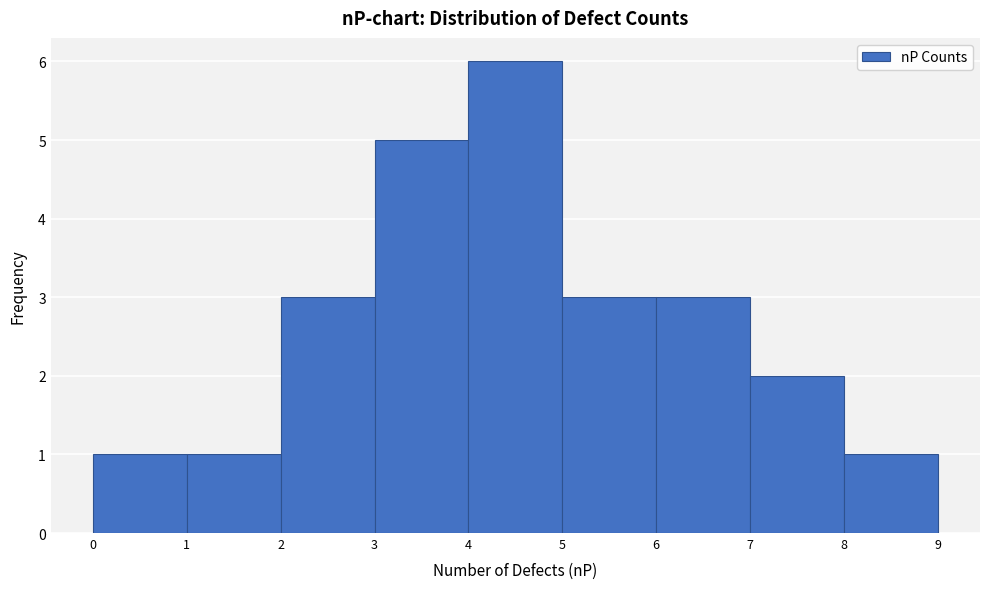

Reading left to right, list every bar in this chart as the range it spans on the x-axis followed by its height. The values are not printed on the chart, so give them approximately, as read against the axis.

0 to 1: 1
1 to 2: 1
2 to 3: 3
3 to 4: 5
4 to 5: 6
5 to 6: 3
6 to 7: 3
7 to 8: 2
8 to 9: 1